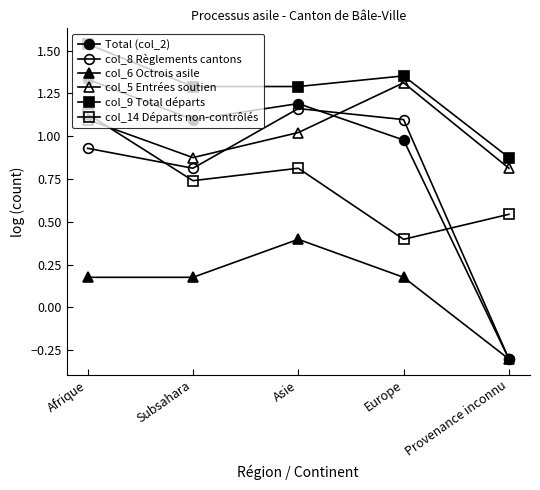

What is the sum of the col_9 Total départs values at Afrique and Provenance inconnu?

2.4